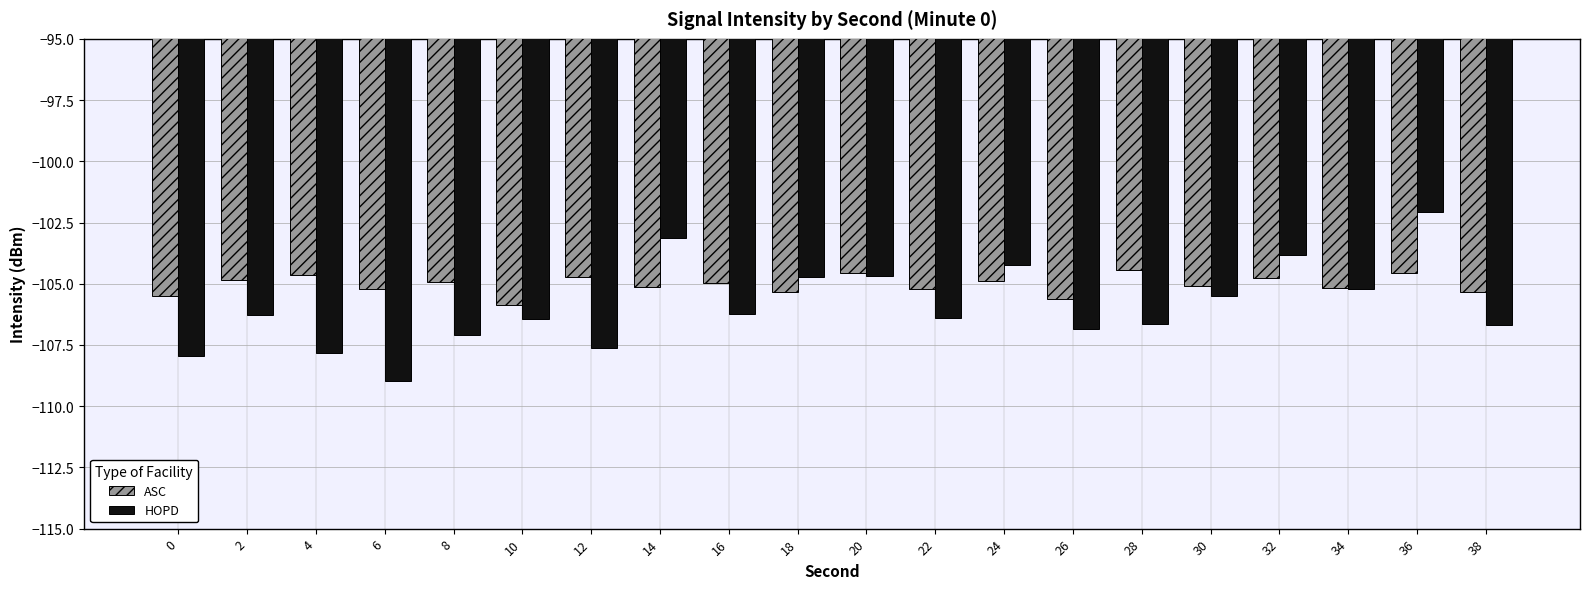

List the series in order of their peak value, lowest first.

ASC, HOPD